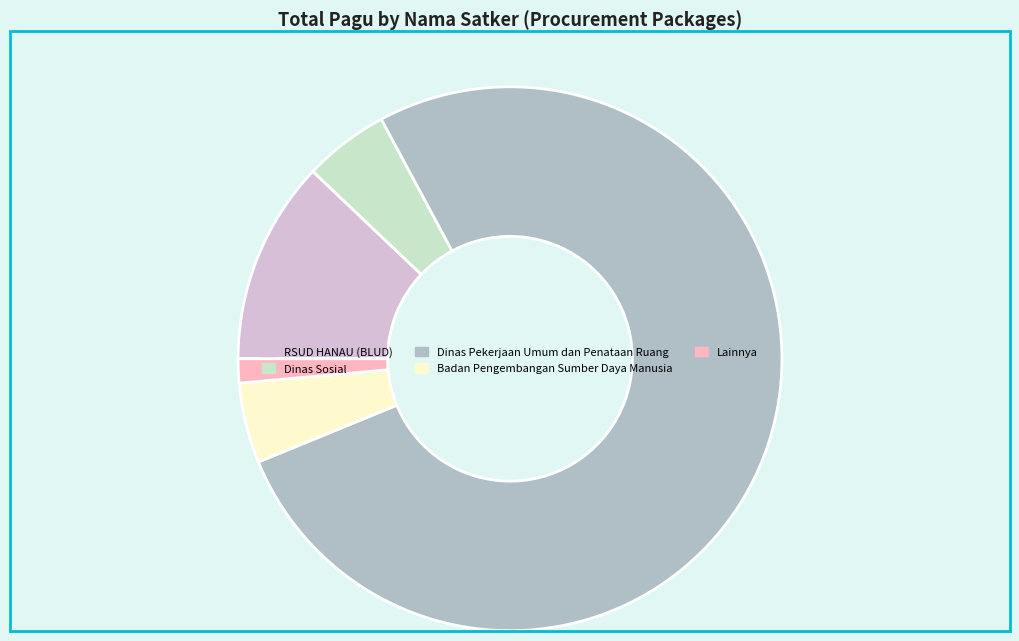

Is there any slice that represents more than half of the pie?

Yes